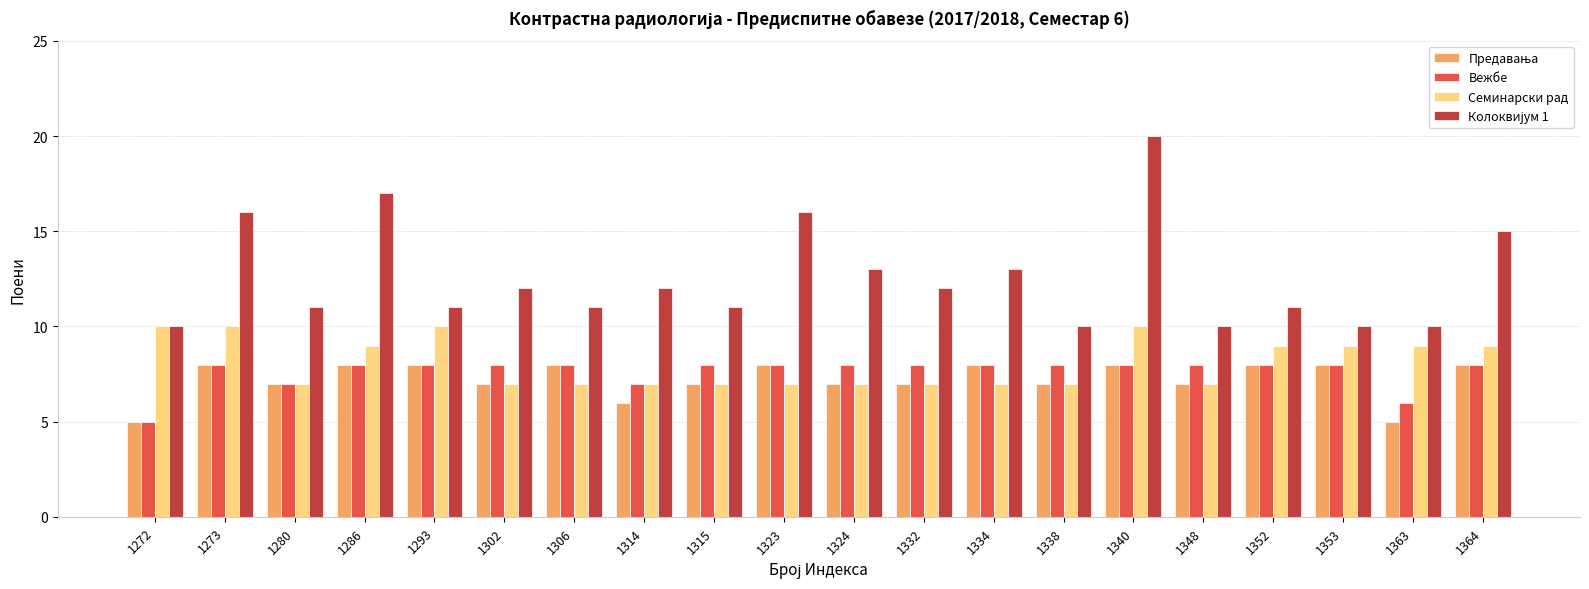

What is the total value across all series at 1363?

30